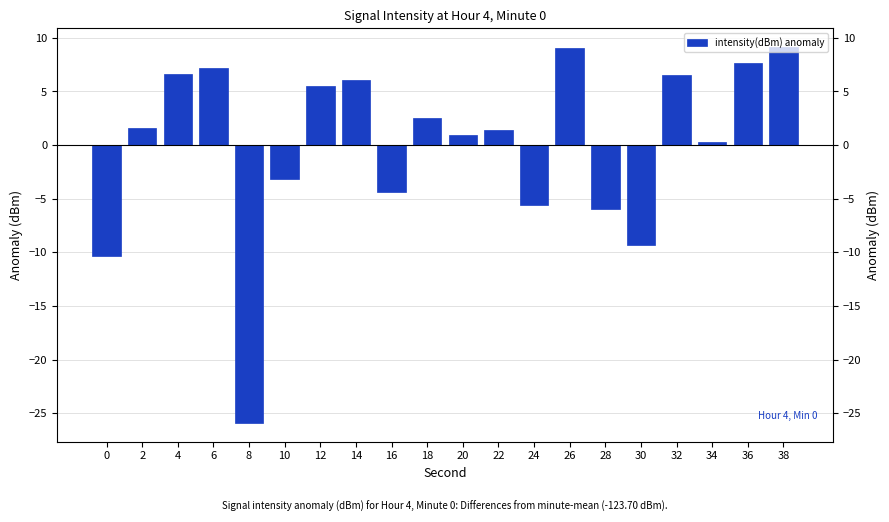

What is the value of the 8th bar from the left?

6.1